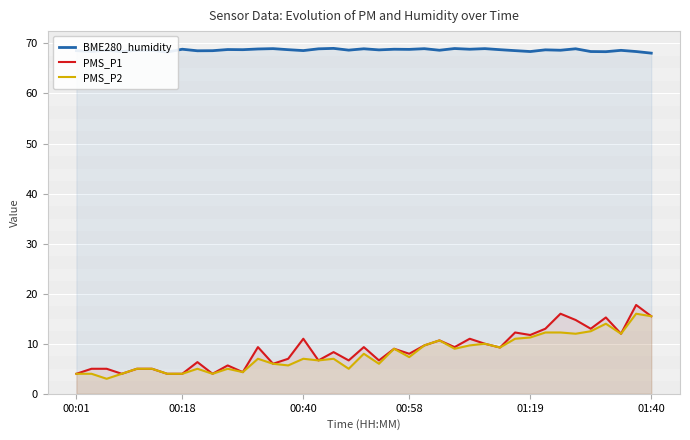

What is the average value of the BME280_humidity series?

68.7